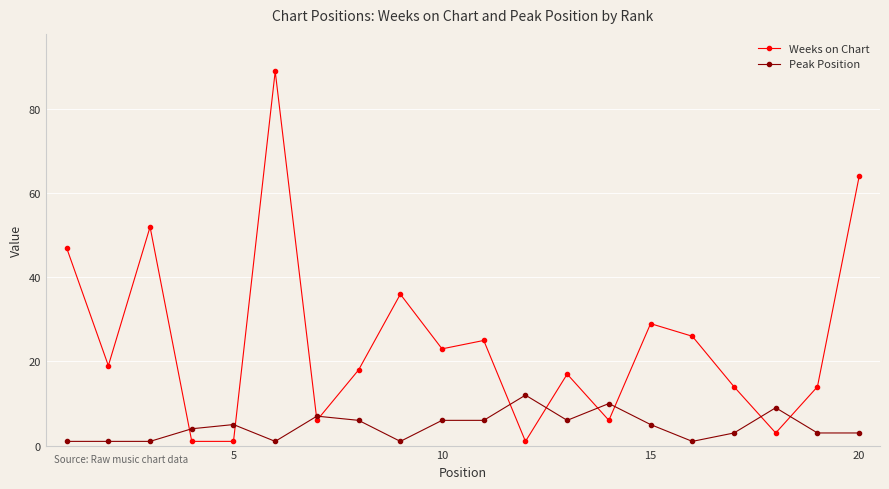

Which series has the largest total across all categories?

Weeks on Chart